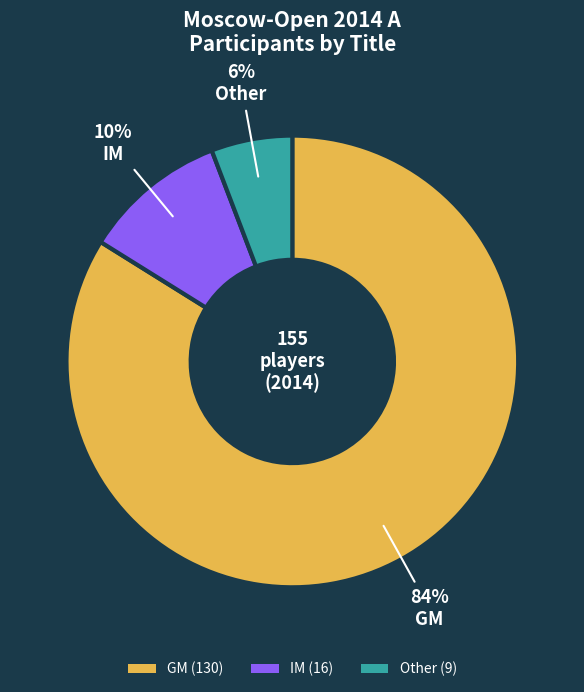

Rank the categories by value from highest to lowest.

GM, IM, Other